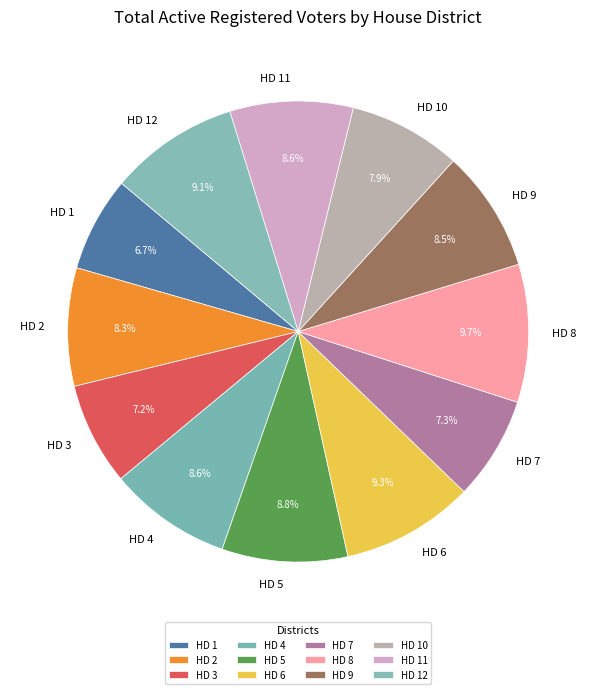

To the nearest percent, what is the combined percentage of HD 7 and HD 4?

16%